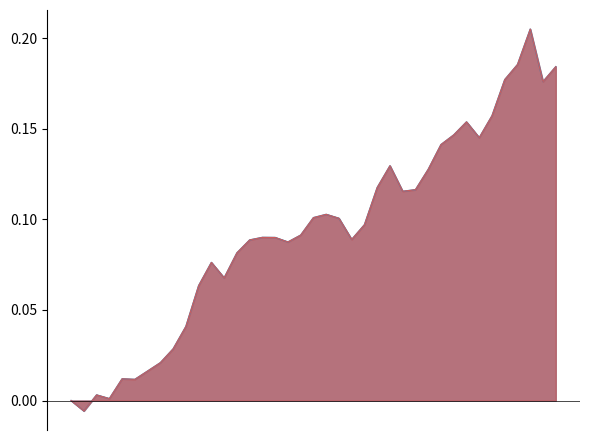

Between 2025-09-26 and 2025-10-10, which is larger?

2025-10-10